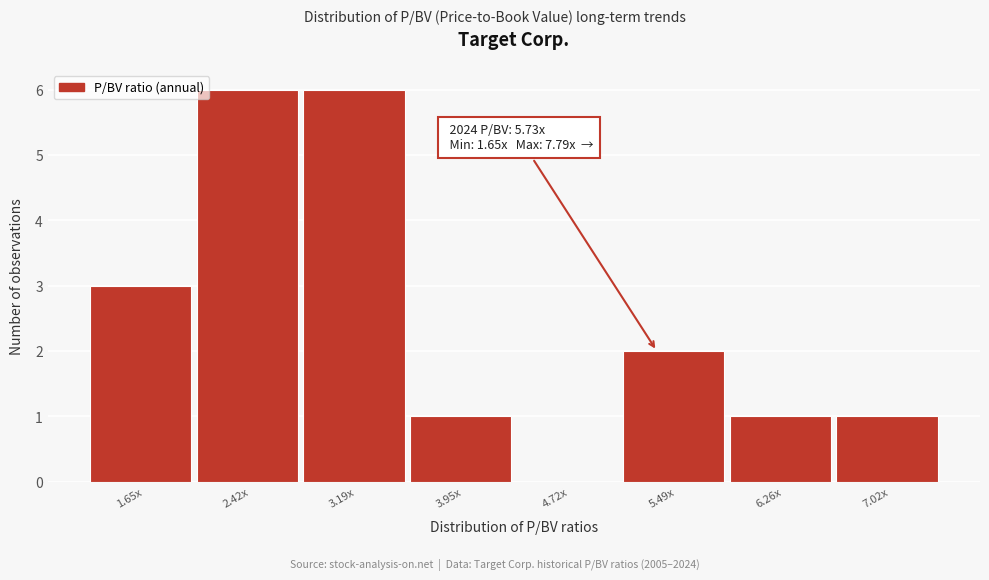

Reading left to right, transcribe all the data shown in this chart.

1.65x=3	2.42x=6	3.19x=6	3.95x=1	4.72x=0	5.49x=2	6.26x=1	7.02x=1